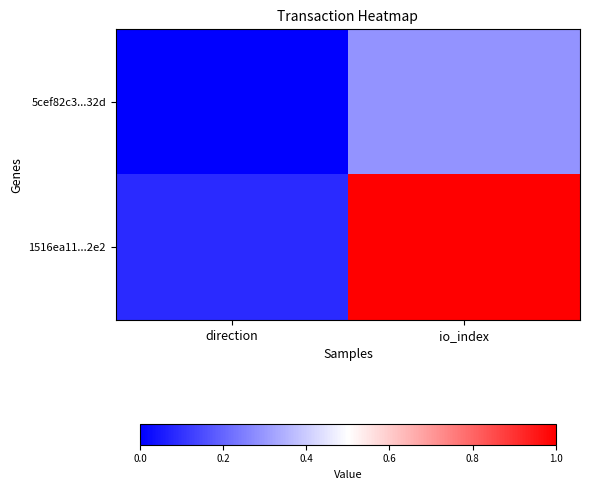

Rank the series at io_index from highest to lowest value.

1516ea11...2e2, 5cef82c3...32d